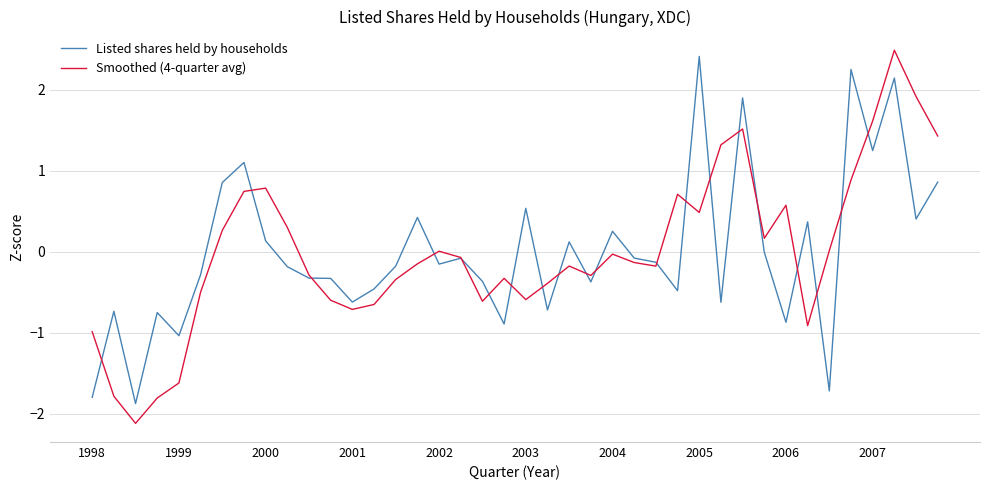

How many distinct data groups are displayed?

2